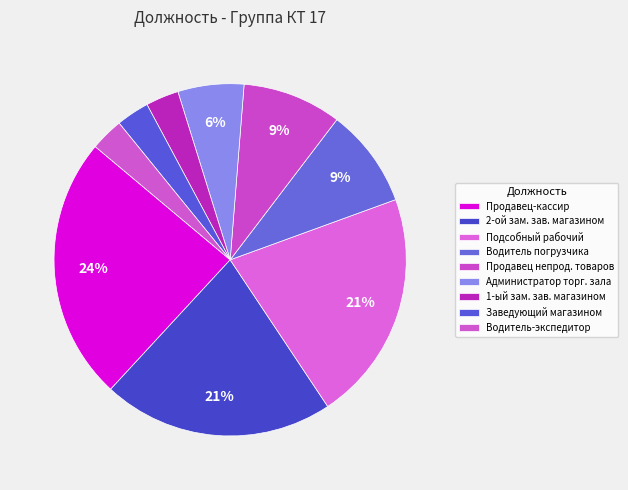

True or false: Водитель погрузчика accounts for 18% of the total.

False